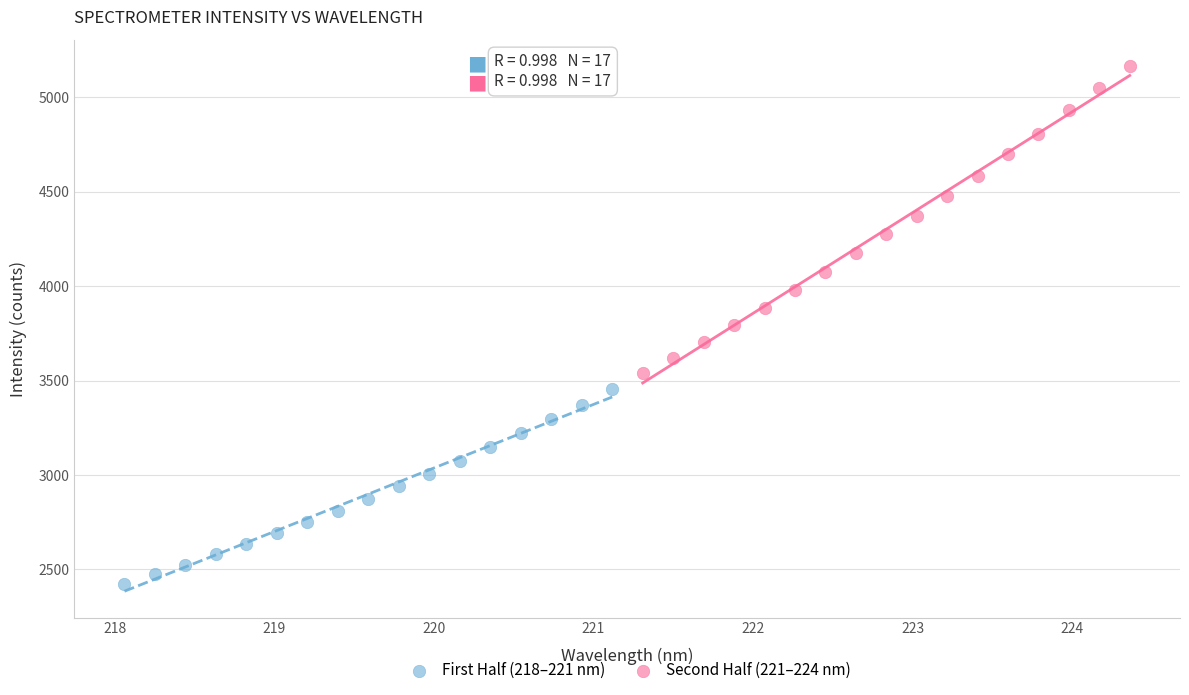

Which series reaches the maximum Y coordinate?

Second Half (221–224 nm)